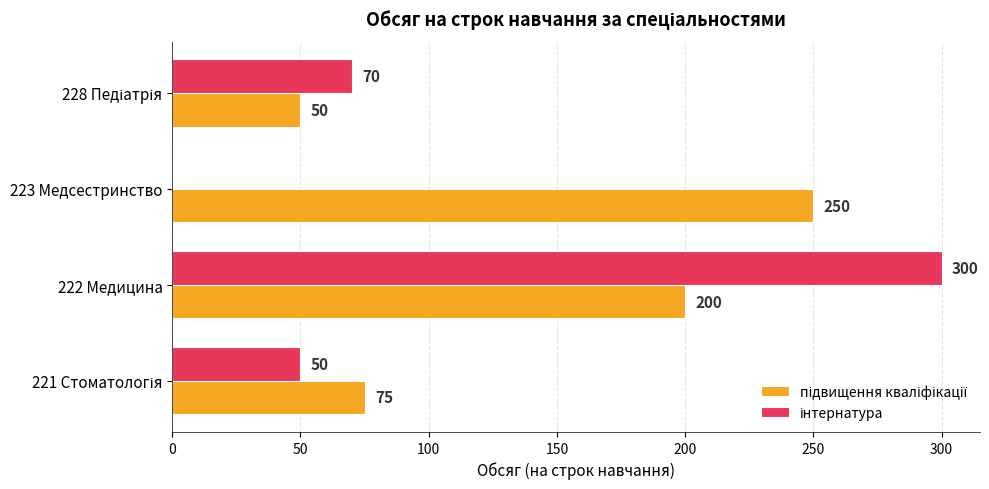

At which category is the sum across all series the highest?

222 Медицина